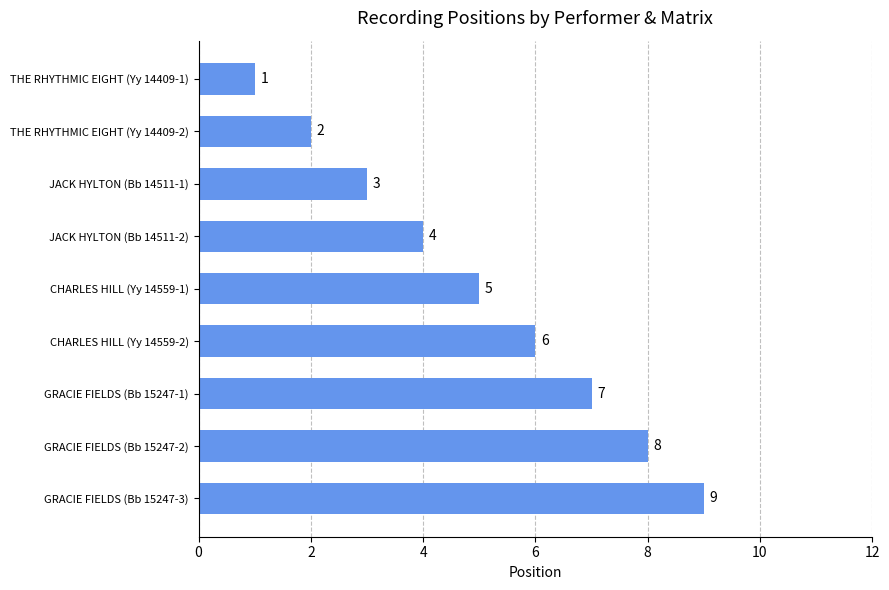

Does the chart contain stacked bars?

No